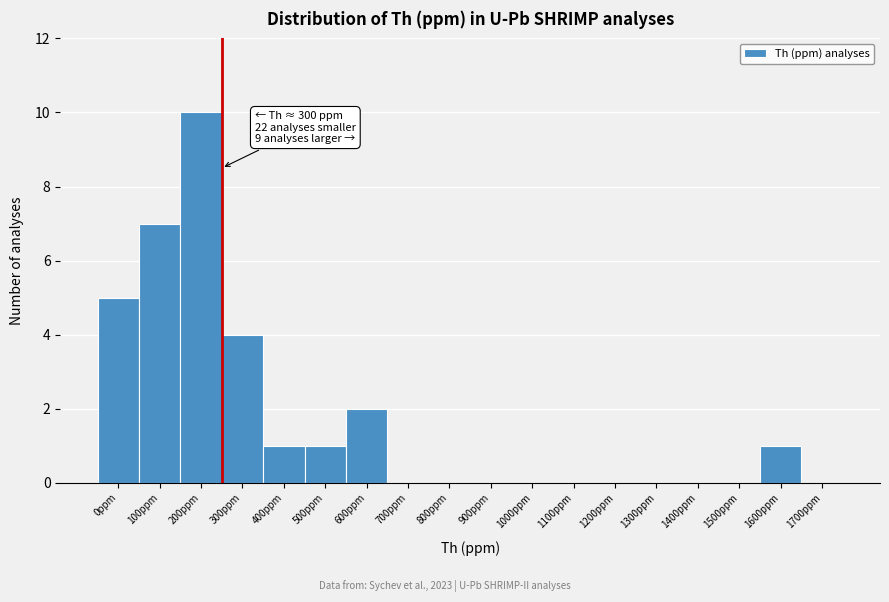

Reading left to right, extract all data points from this chart.

0ppm=5	100ppm=7	200ppm=10	300ppm=4	400ppm=1	500ppm=1	600ppm=2	700ppm=0	800ppm=0	900ppm=0	1000ppm=0	1100ppm=0	1200ppm=0	1300ppm=0	1400ppm=0	1500ppm=0	1600ppm=1	1700ppm=0